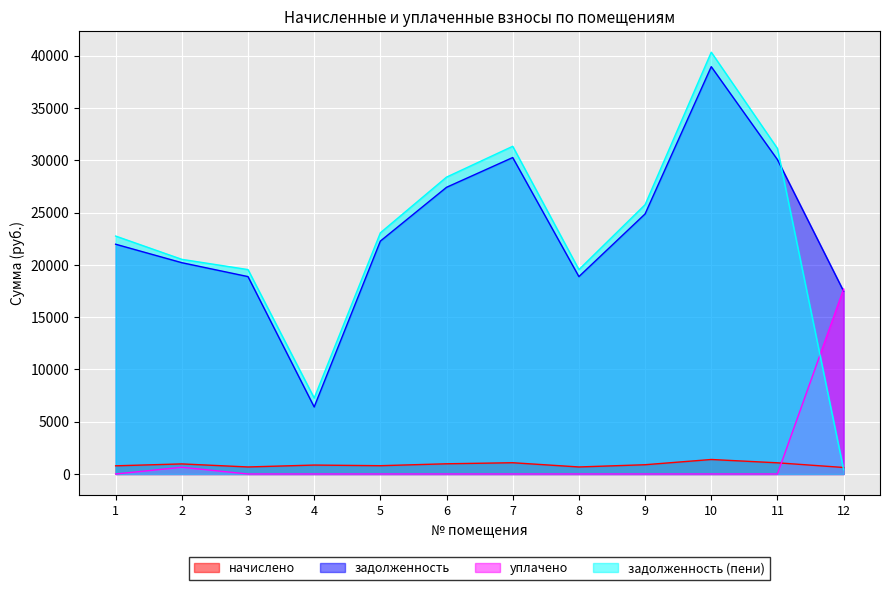

Rank the categories by уплачено value from highest to lowest.

12, 2, 1, 3, 4, 5, 6, 7, 8, 9, 10, 11